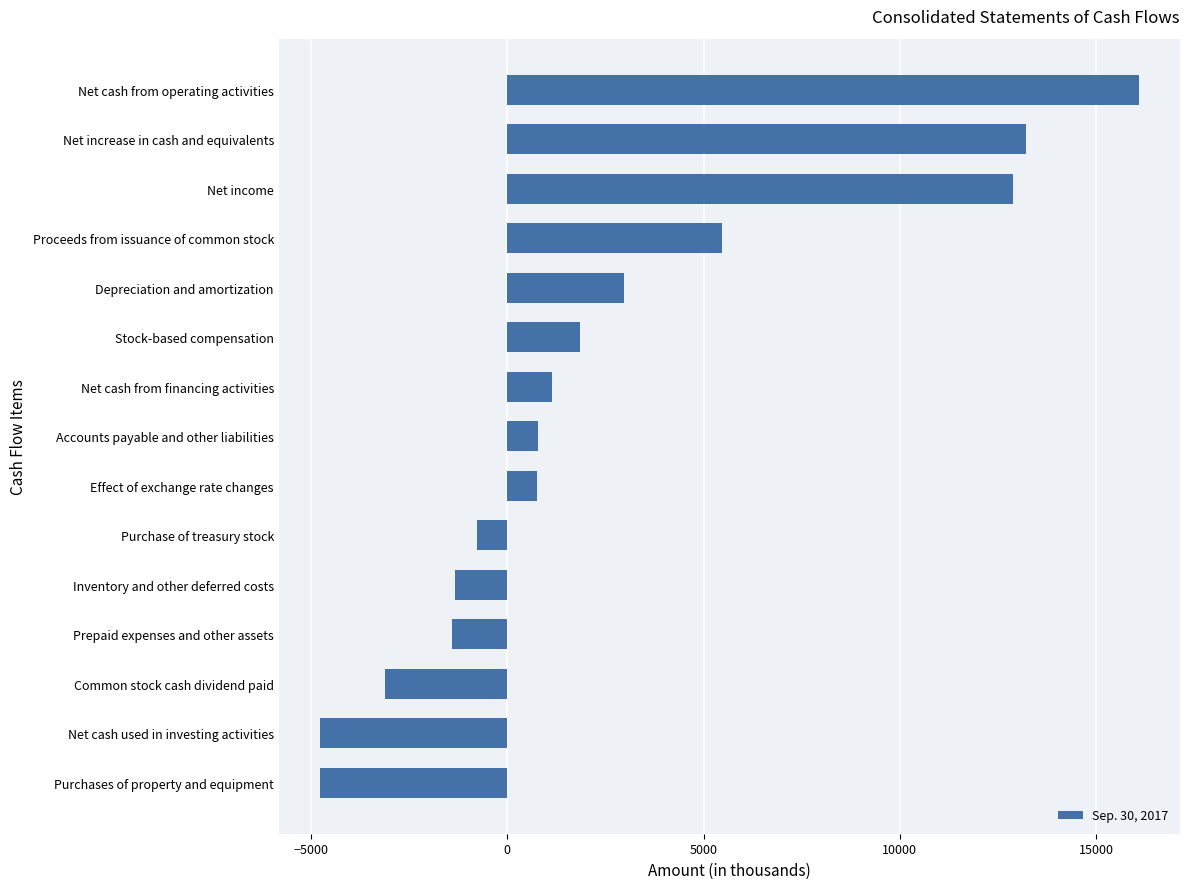

Between Accounts payable and other liabilities and Inventory and other deferred costs, which is larger?

Accounts payable and other liabilities